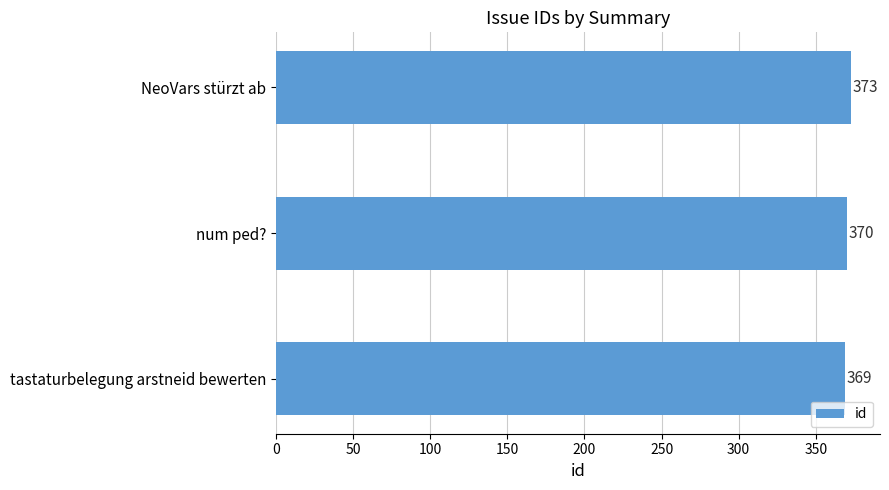

Is it true that the value at num ped? is 370?

True